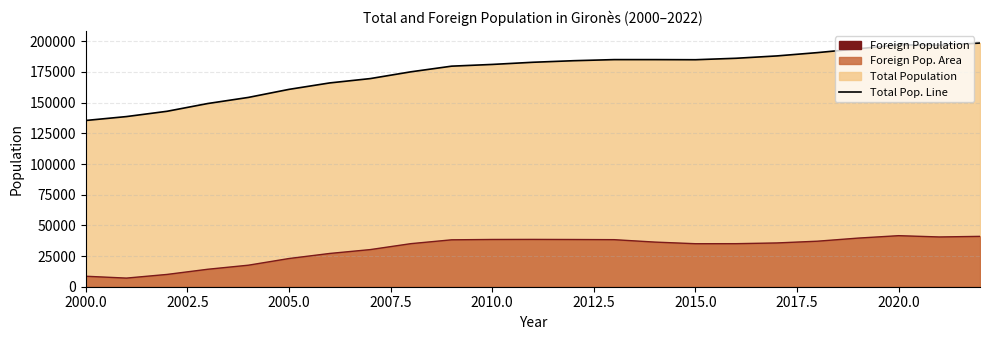

Which series changed the most between 2002.5 and 10?

Total Population Line